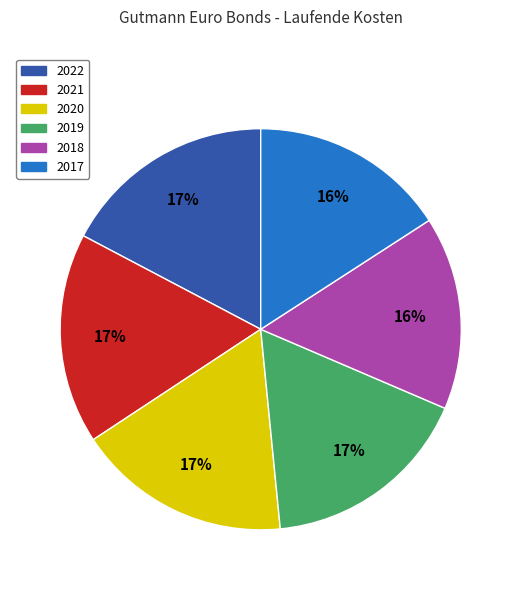

Is there any slice that represents more than half of the pie?

No